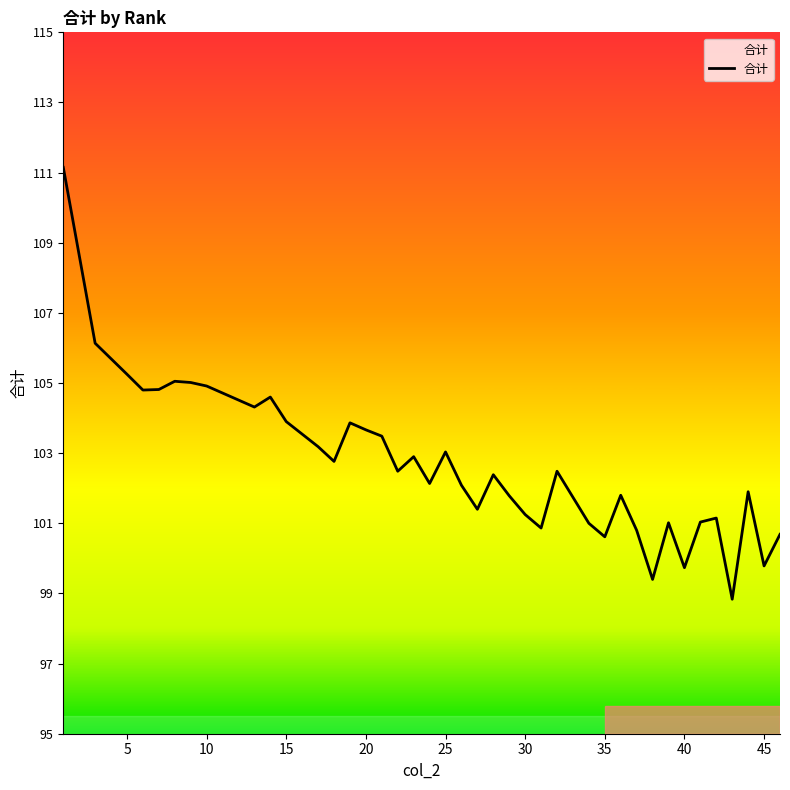

What is the maximum value shown in the chart?

111.2